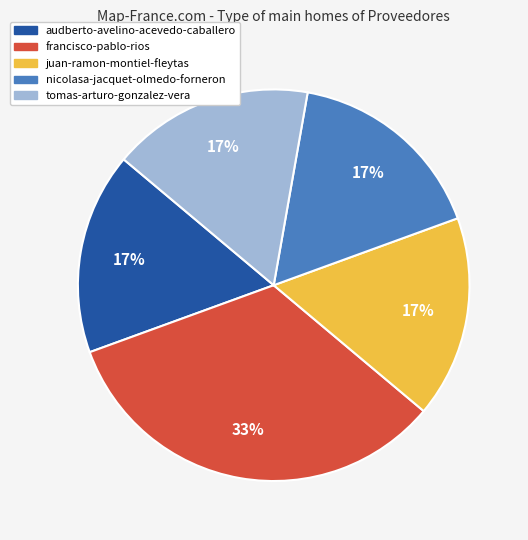

Is there a majority slice in this chart?

No